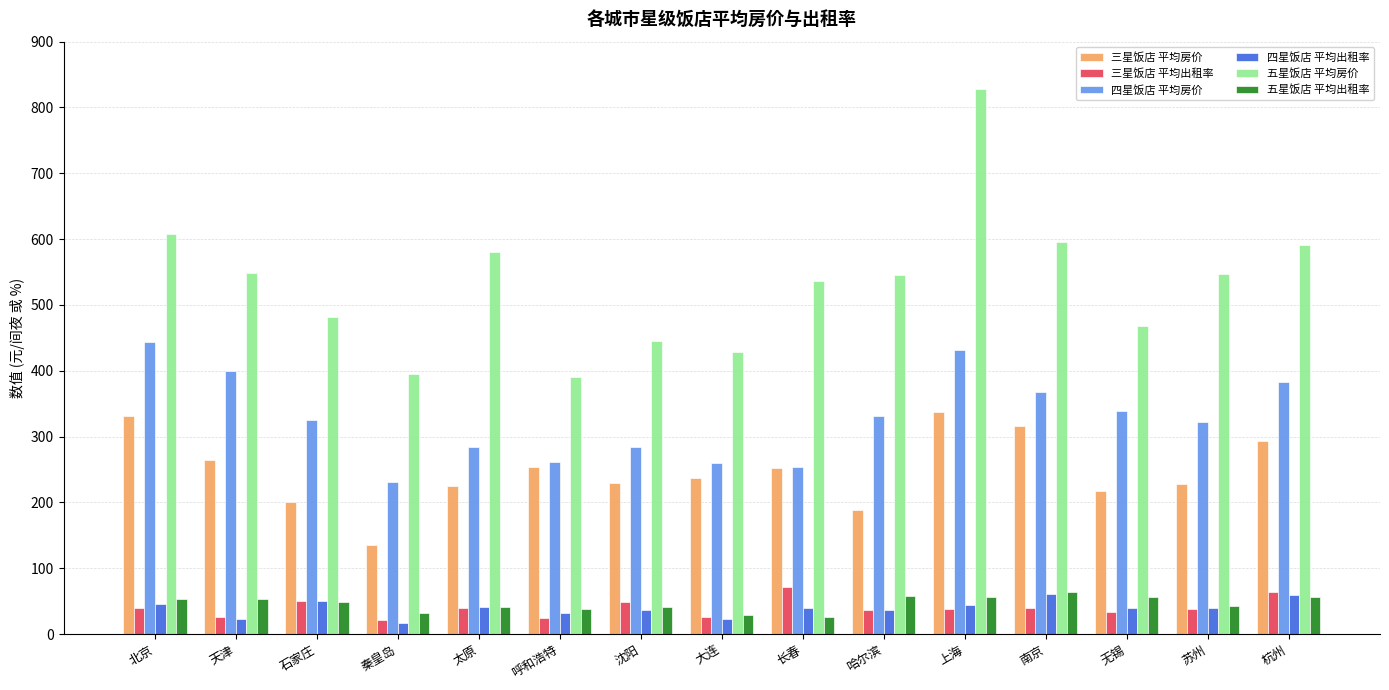

Where does the 五星饭店 平均出租率 series first go above 48?

北京